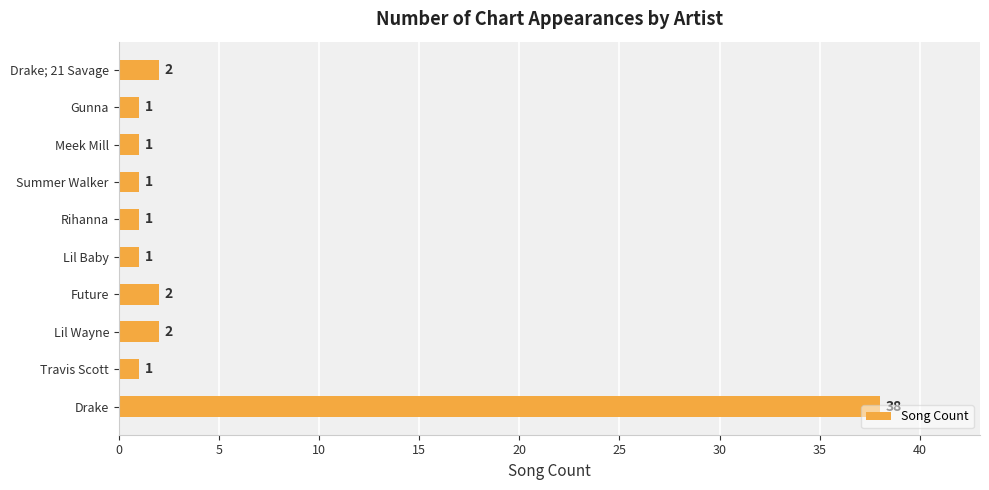

What is the smallest value displayed?

1